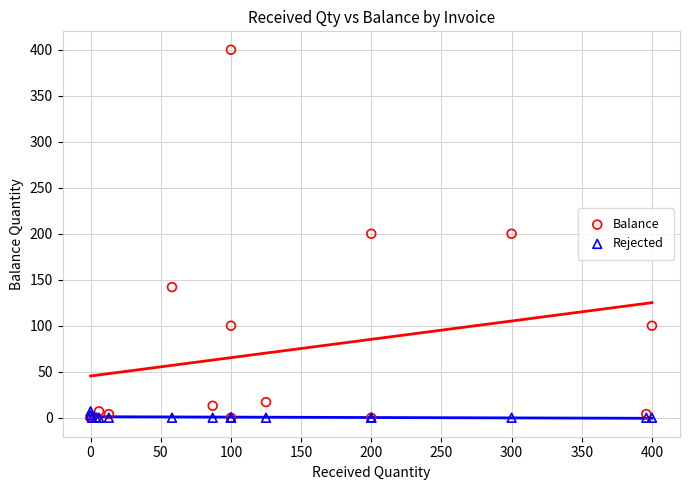

Which series has the largest Y range (max minus min)?

Balance